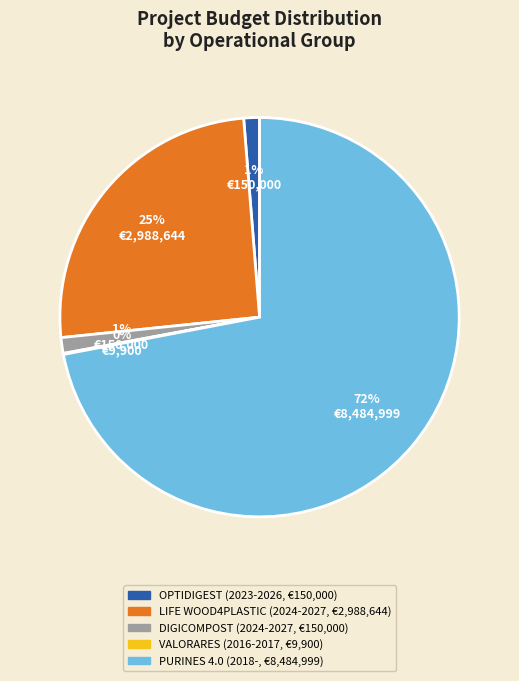

Does any single category account for the majority?

Yes